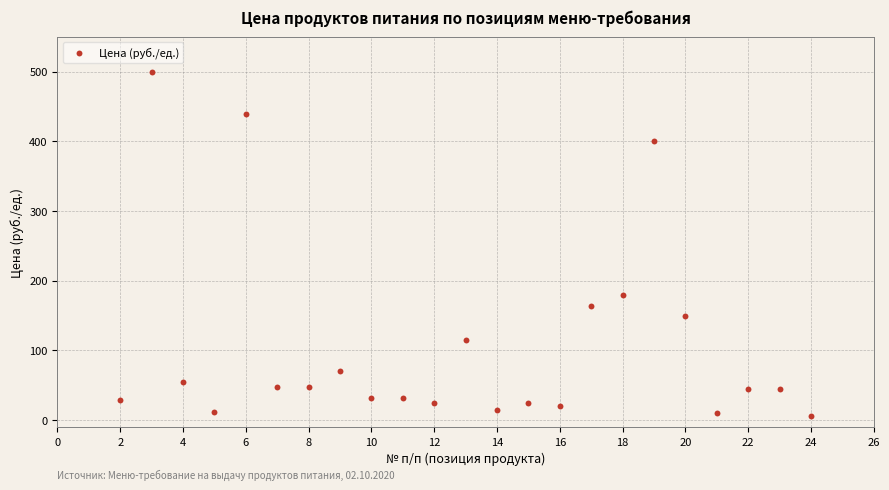

What is the range of X values (max minus min)?

22.0